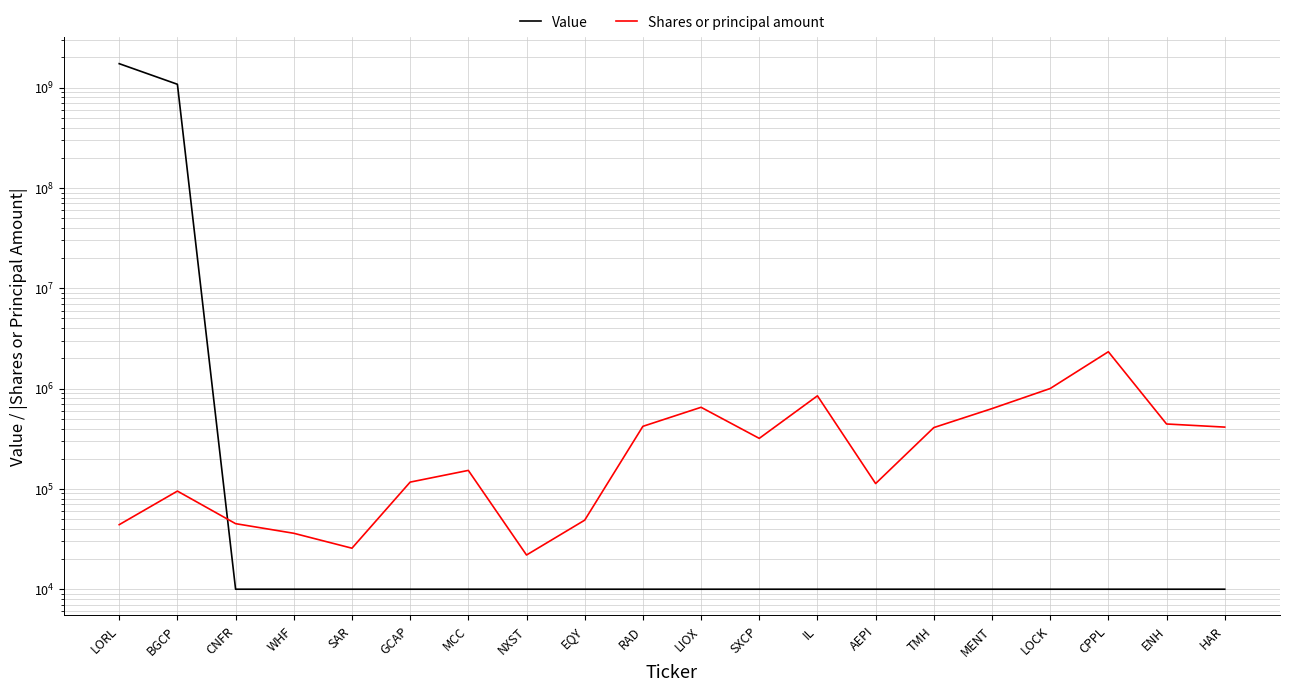

What is the sum of the Shares or principal amount values at EQY and SXCP?

367721